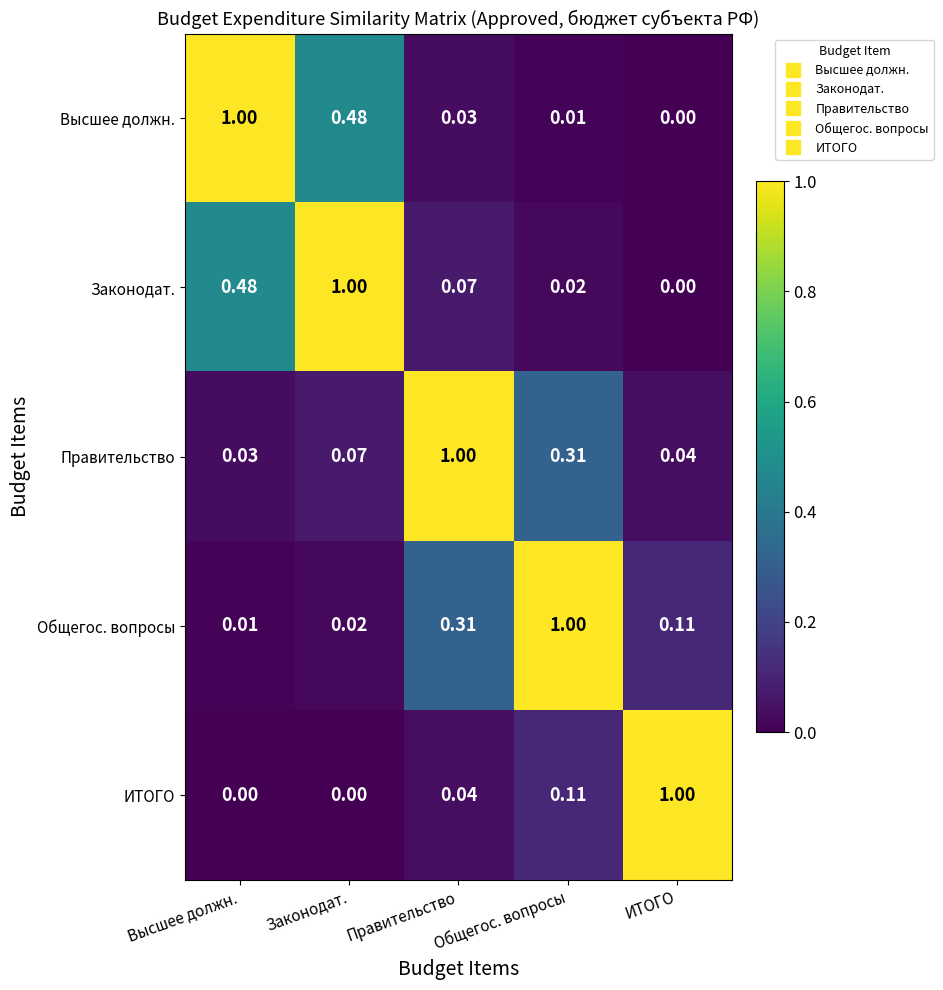

At which category is the sum across all series the highest?

Законодат.